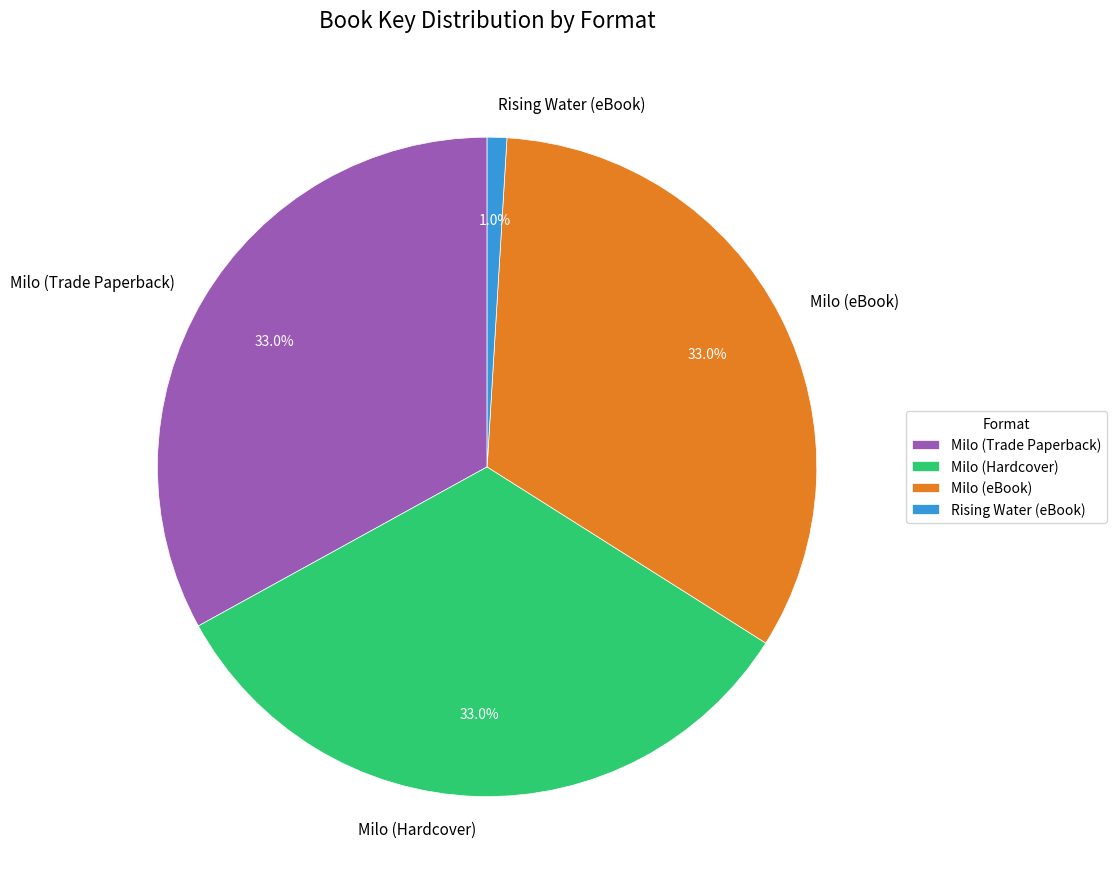

Which slice is the smallest?

Rising Water (eBook)